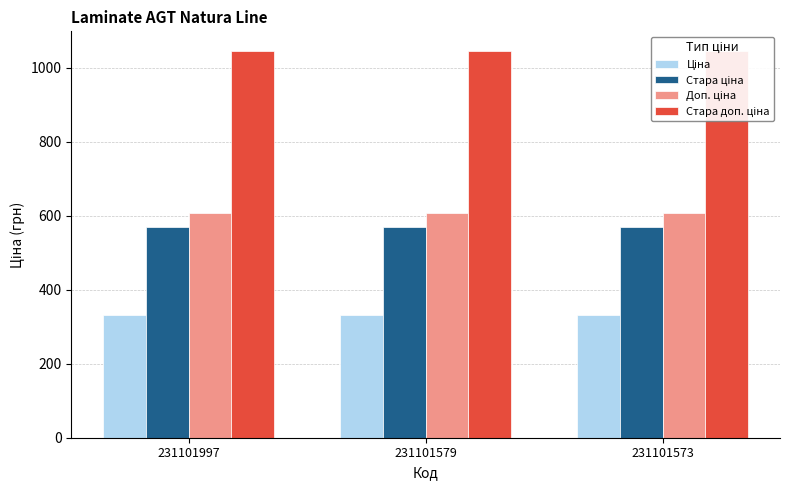

What is the total value across all series at 231101997?

2555.1